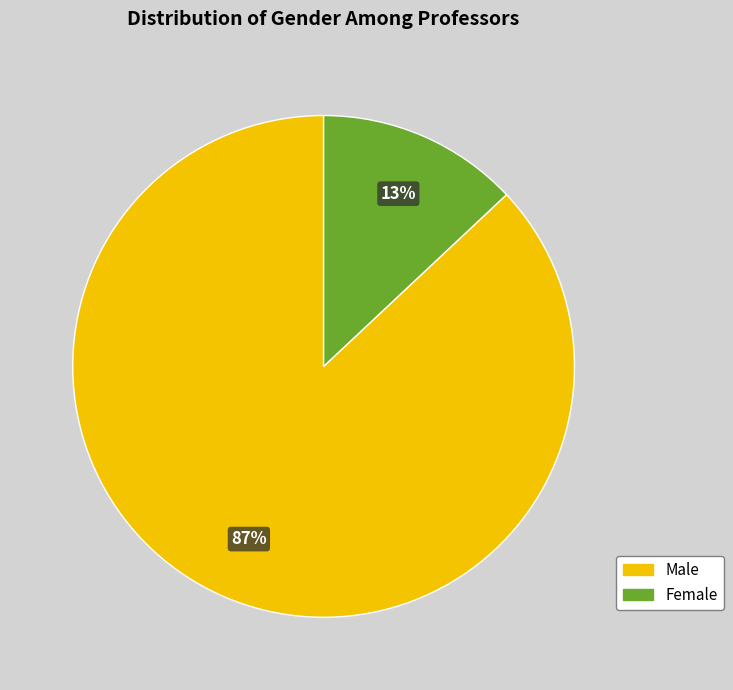

To the nearest percent, what percentage of the pie is Male?

87%